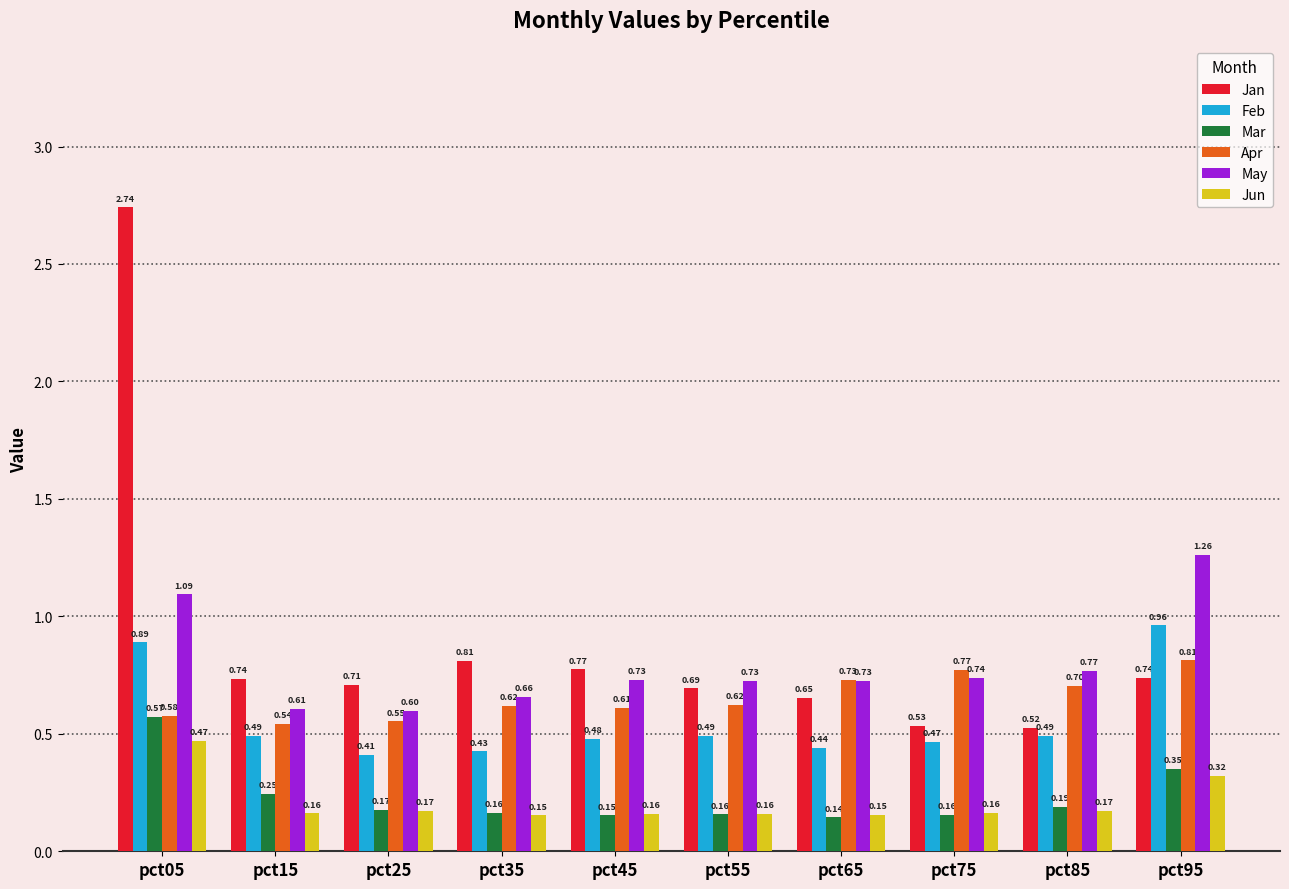

Are the bars grouped side by side (vs. stacked)?

Yes